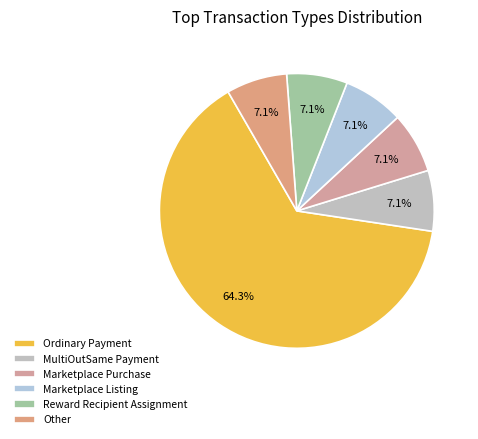

Is Ordinary Payment the majority of the pie?

Yes